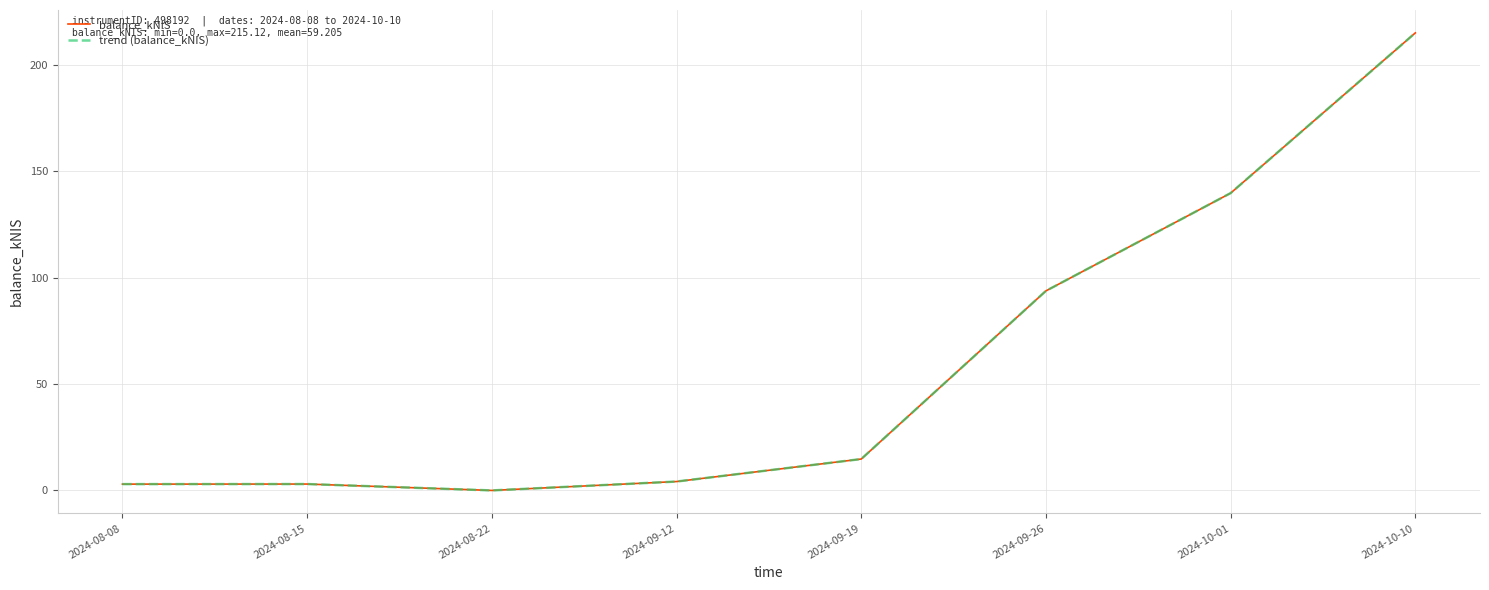

At which label does balance_kNIS reach its minimum?

2024-08-22